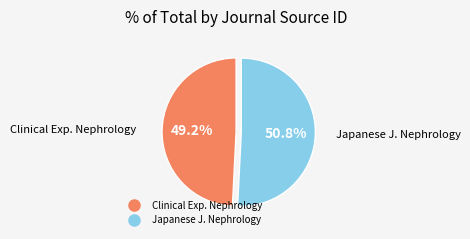

To the nearest percent, what is the average slice percentage?

50%